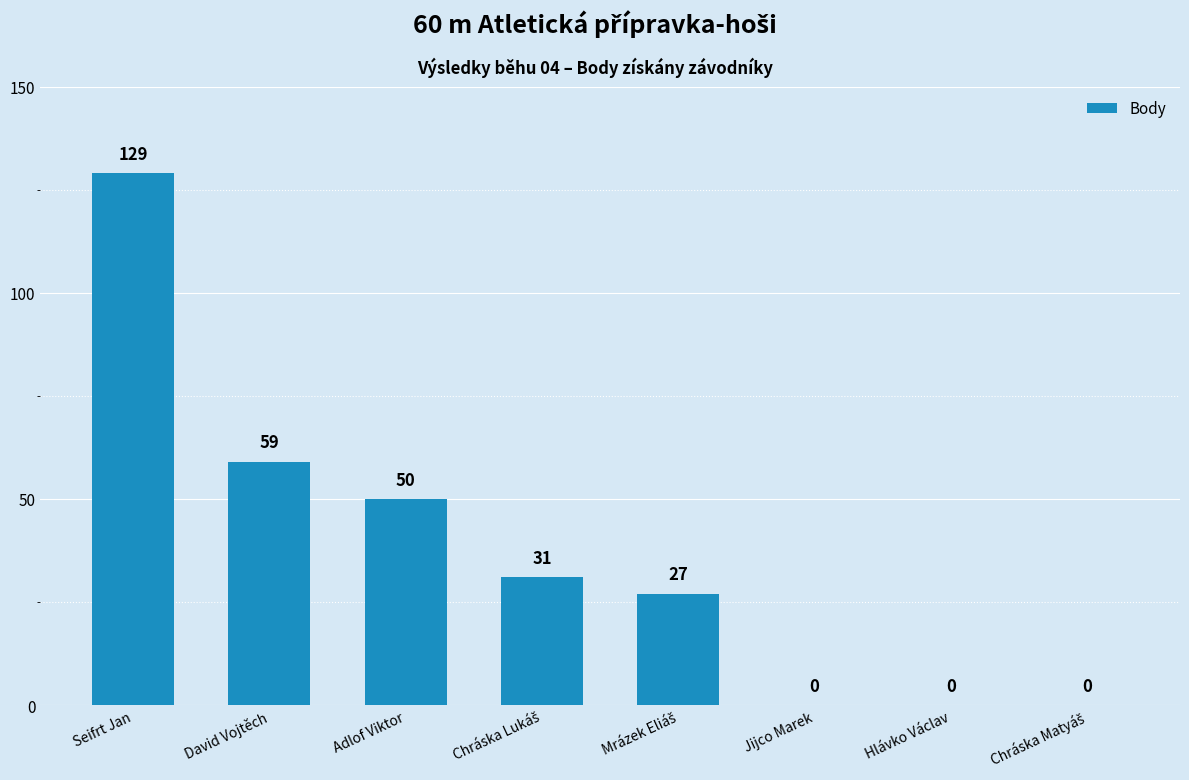

The chart shows a value of 0 at Hlávko Václav. True or false?

True